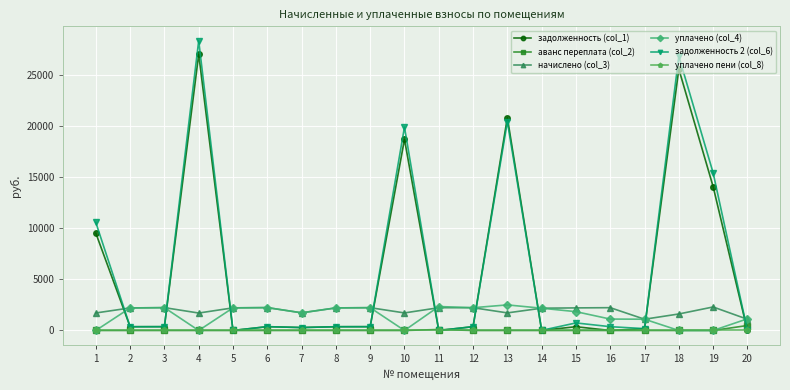

The уплачено пени (col_8) series shows 0.0 at 2. True or false?

True